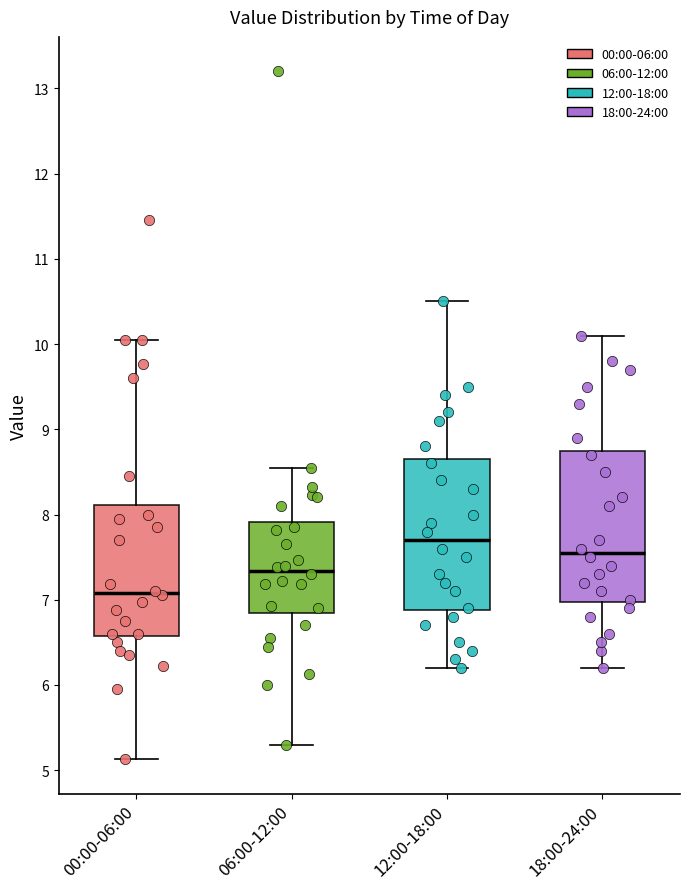

Reading left to right, transcribe this box plot: for each box, give where its median line is, the range the box spans, and where its two whiskers end, as read against the y-axis. The values are not printed on the chart, so give them approximately, as read against the axis.

00:00-06:00: median 7.1, box 6.6 to 8.1, whiskers 5.1 to 10.1
06:00-12:00: median 7.3, box 6.9 to 7.9, whiskers 5.3 to 8.6
12:00-18:00: median 7.7, box 6.9 to 8.7, whiskers 6.2 to 10.5
18:00-24:00: median 7.6, box 7.0 to 8.8, whiskers 6.2 to 10.1